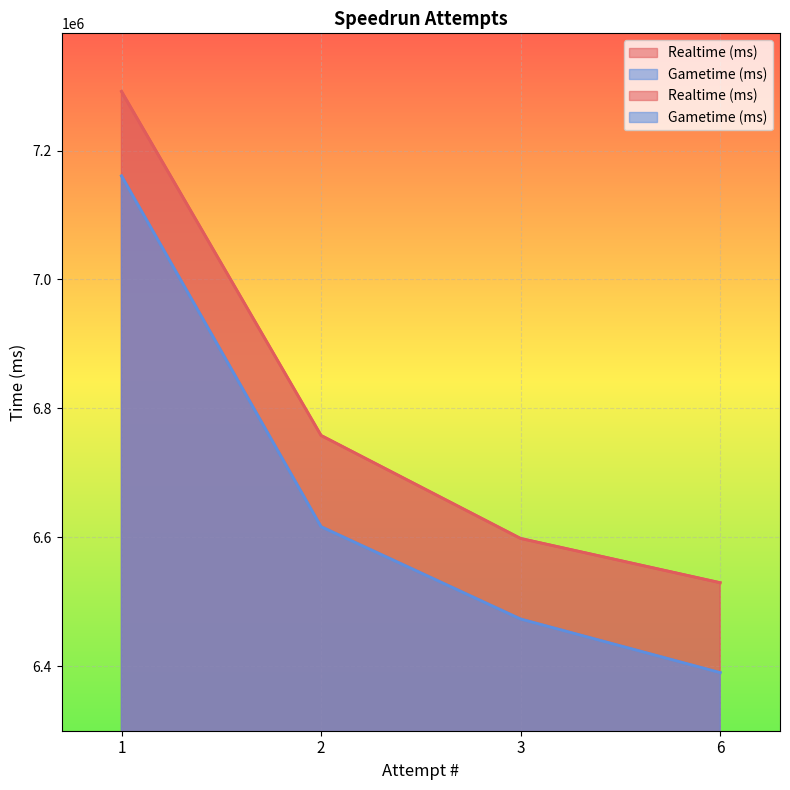

How many lines are shown in the chart?

2